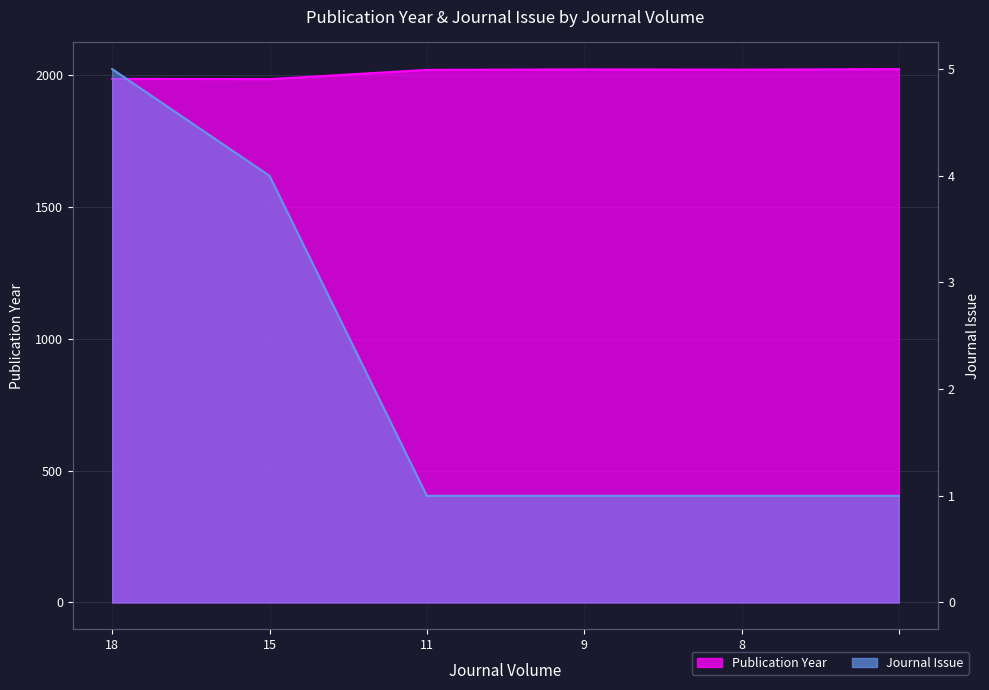

True or false: Publication Year has more than 2 points higher than both neighbors.

False